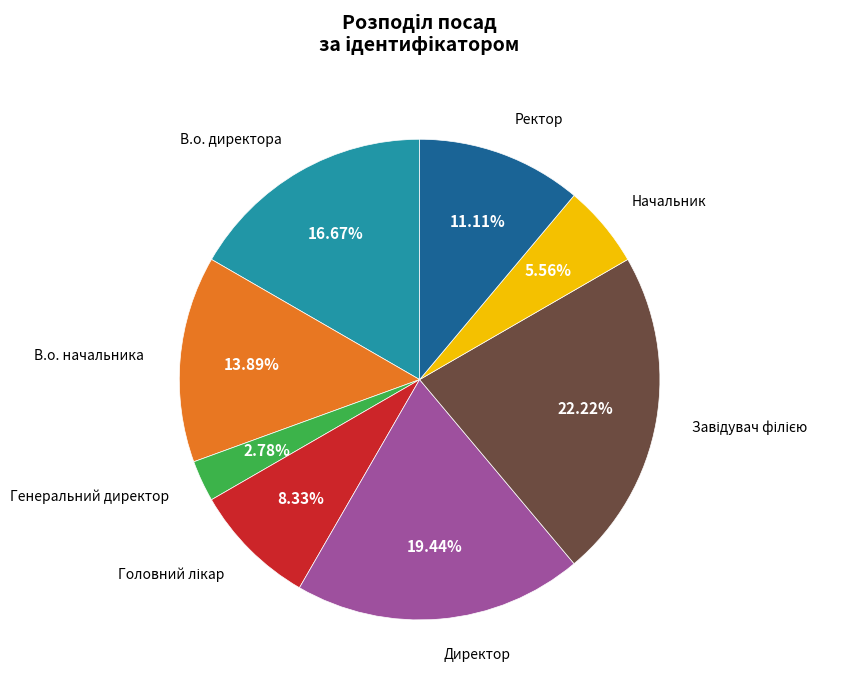

To the nearest percent, what is the difference between the largest and smallest slice percentages?

19%